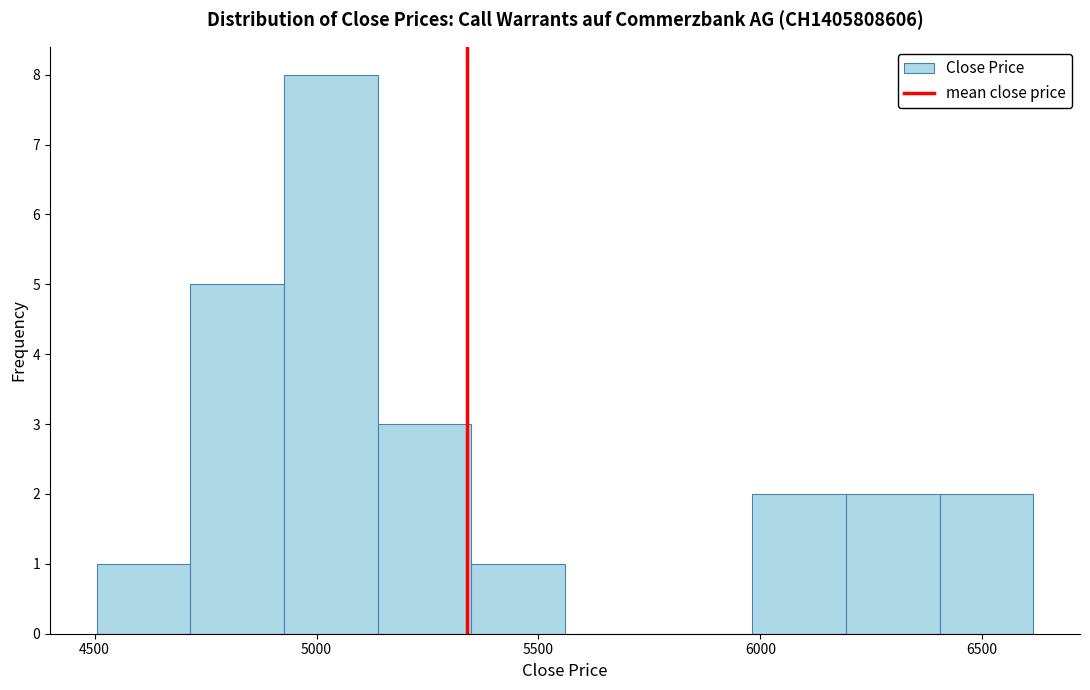

Reading left to right, list every bar in this chart as the range it spans on the x-axis followed by its height. Neither the bar edges nor the heights are printed on the chart, so give them approximately, as read against the axes.

4500 to 4700: 1
4700 to 4950: 5
4950 to 5150: 8
5150 to 5350: 3
5350 to 5550: 1
5550 to 5750: 0
5750 to 6000: 0
6000 to 6200: 2
6200 to 6400: 2
6400 to 6600: 2